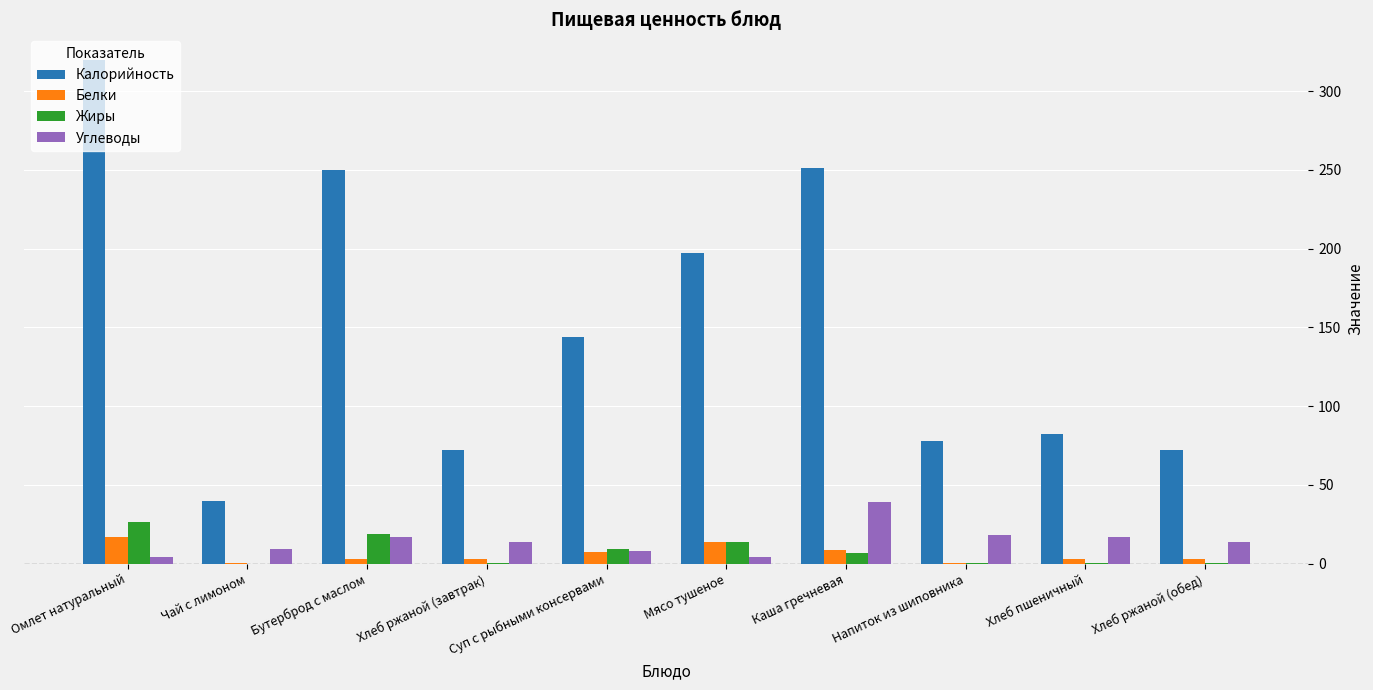

The value of Жиры at Бутерброд с маслом is 30.3. True or false?

False